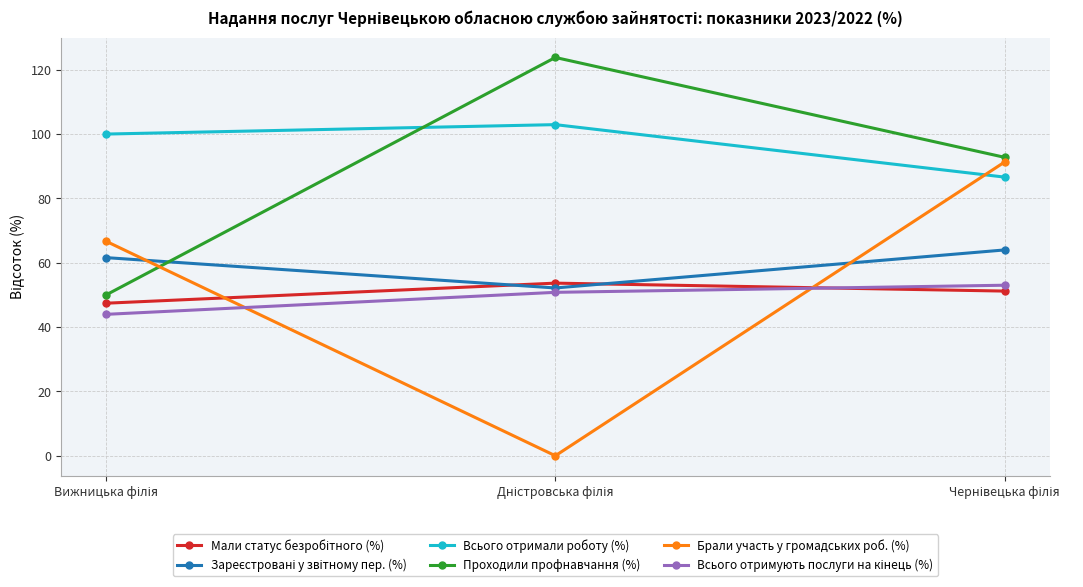

Does the chart have visible grid lines?

Yes